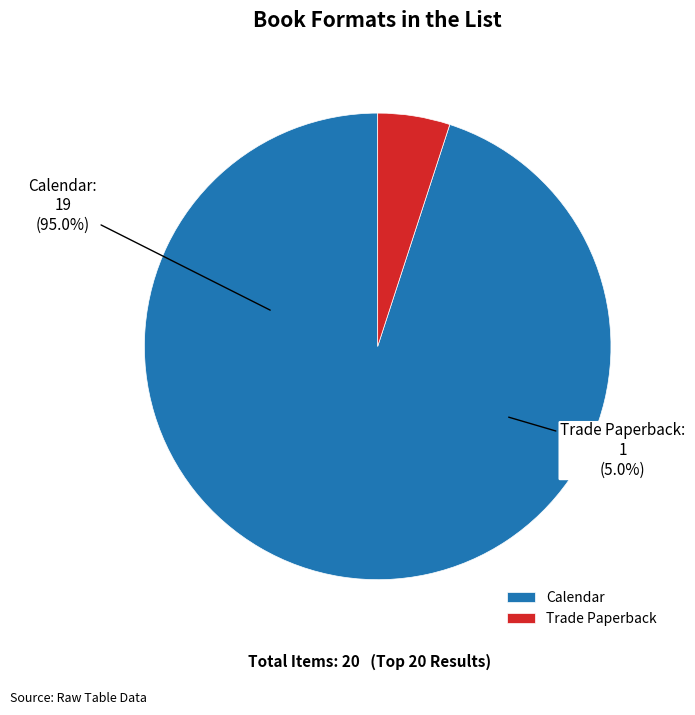

Rank the categories by value from highest to lowest.

Calendar, Trade Paperback